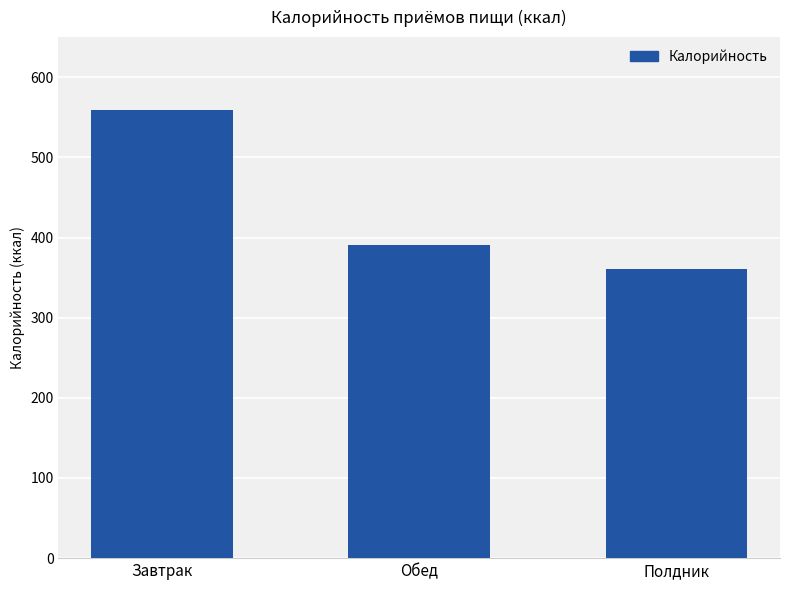

At which label is the value closest to 459?

Обед